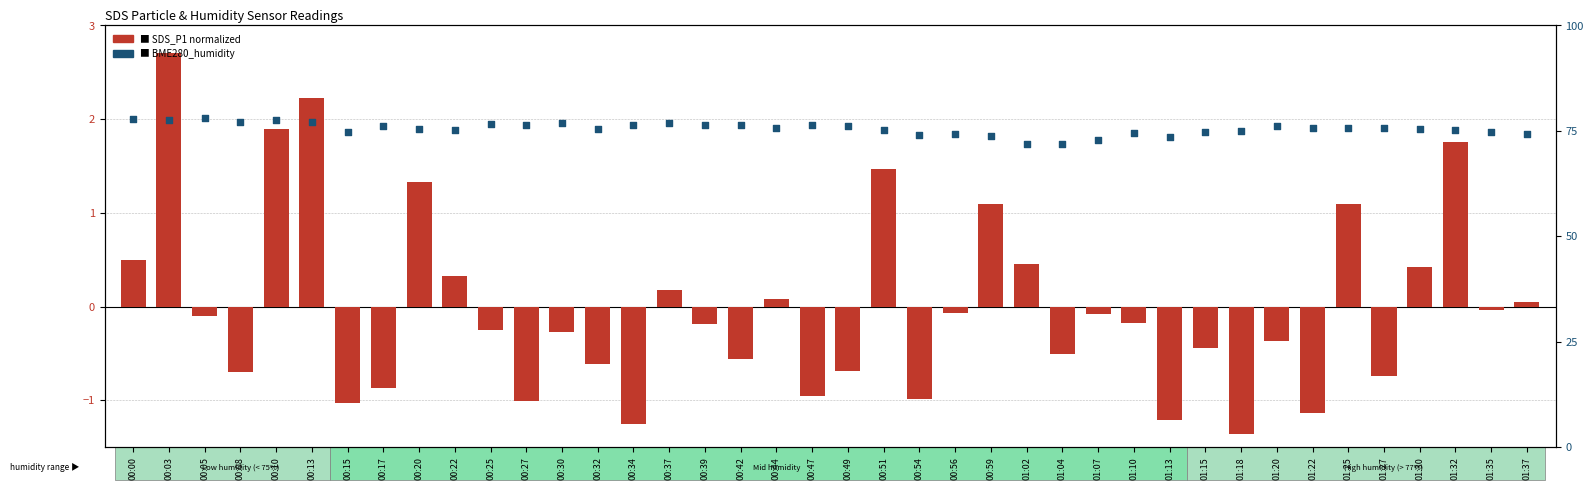

Which series has the largest Y range (max minus min)?

BME280_humidity